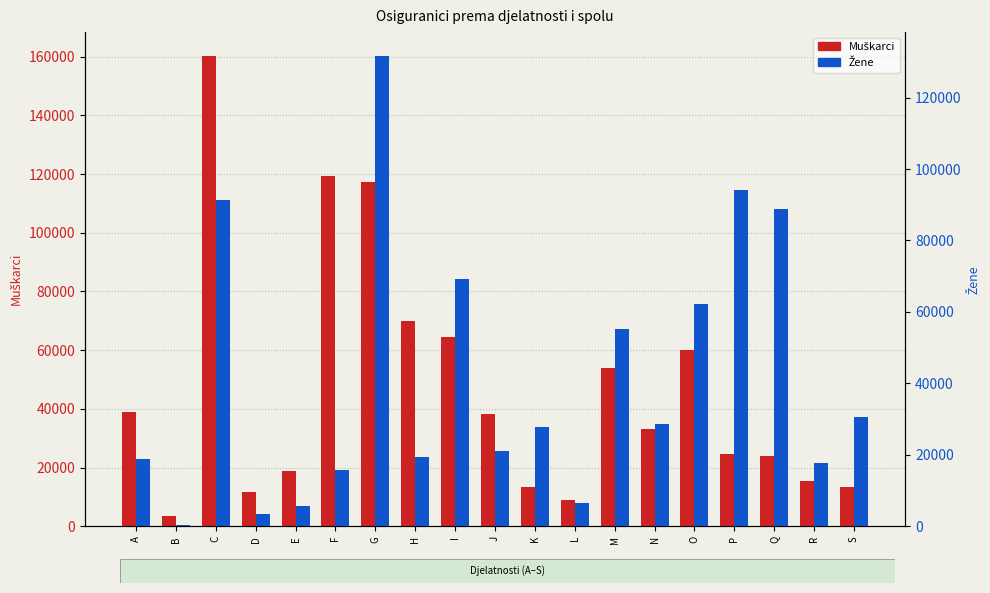

Which series has the largest total across all categories?

Muškarci